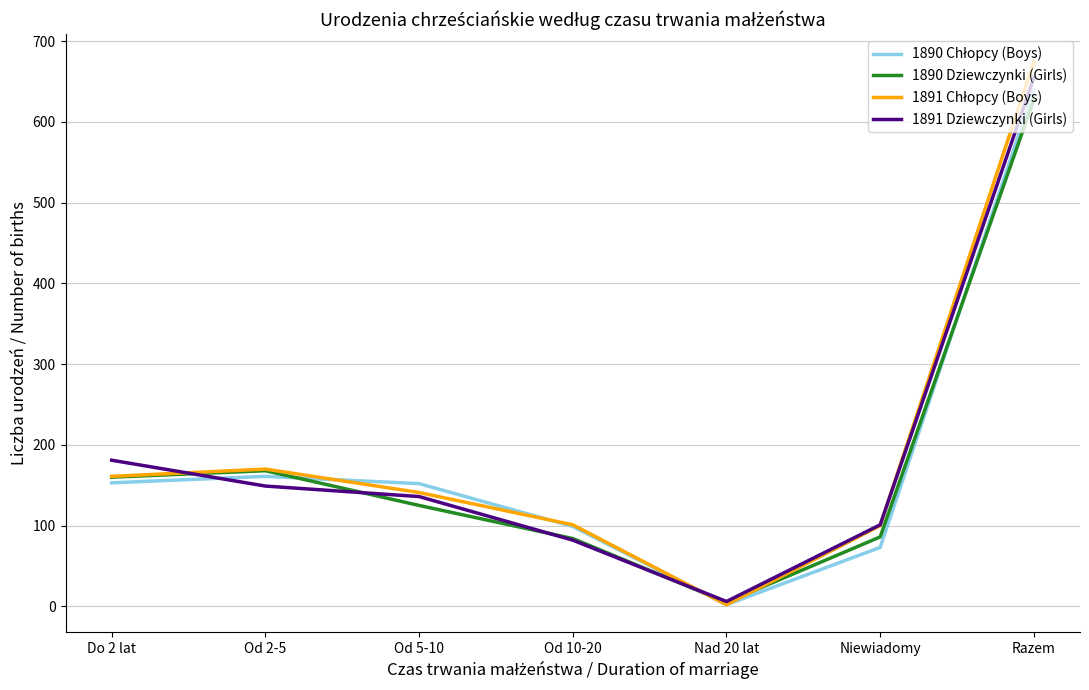

At which category is the sum across all series the highest?

Razem